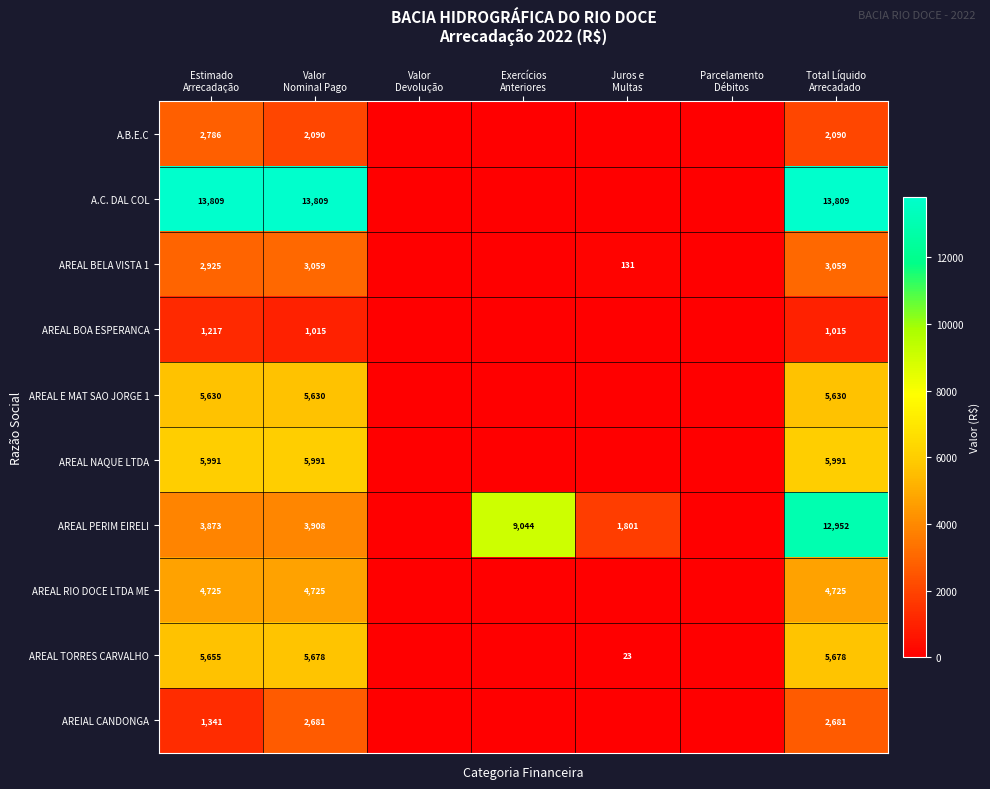

At which label does AREAL BOA ESPERANCA reach its minimum?

Valor Devolução